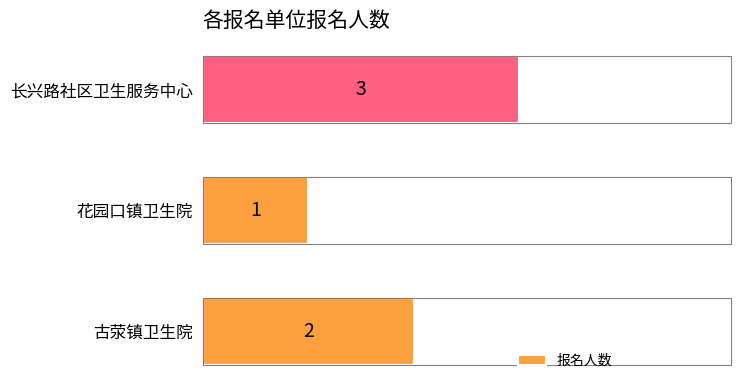

What is the minimum value shown in the chart?

1